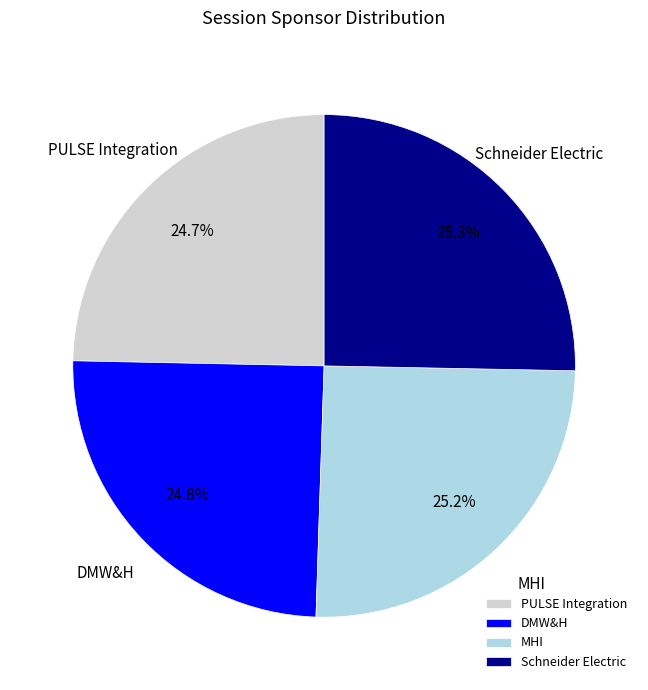

To the nearest percent, what portion does Schneider Electric represent?

25%